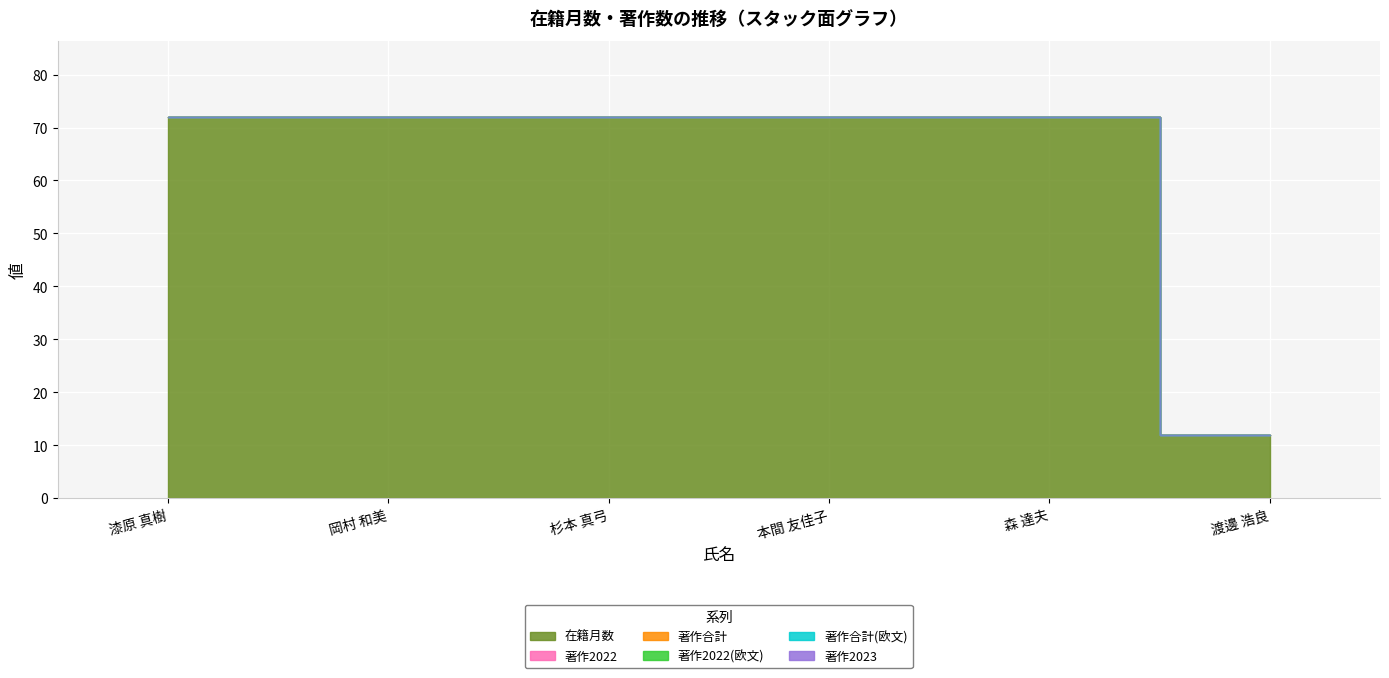

At which category is the sum across all series the highest?

漆原 真樹